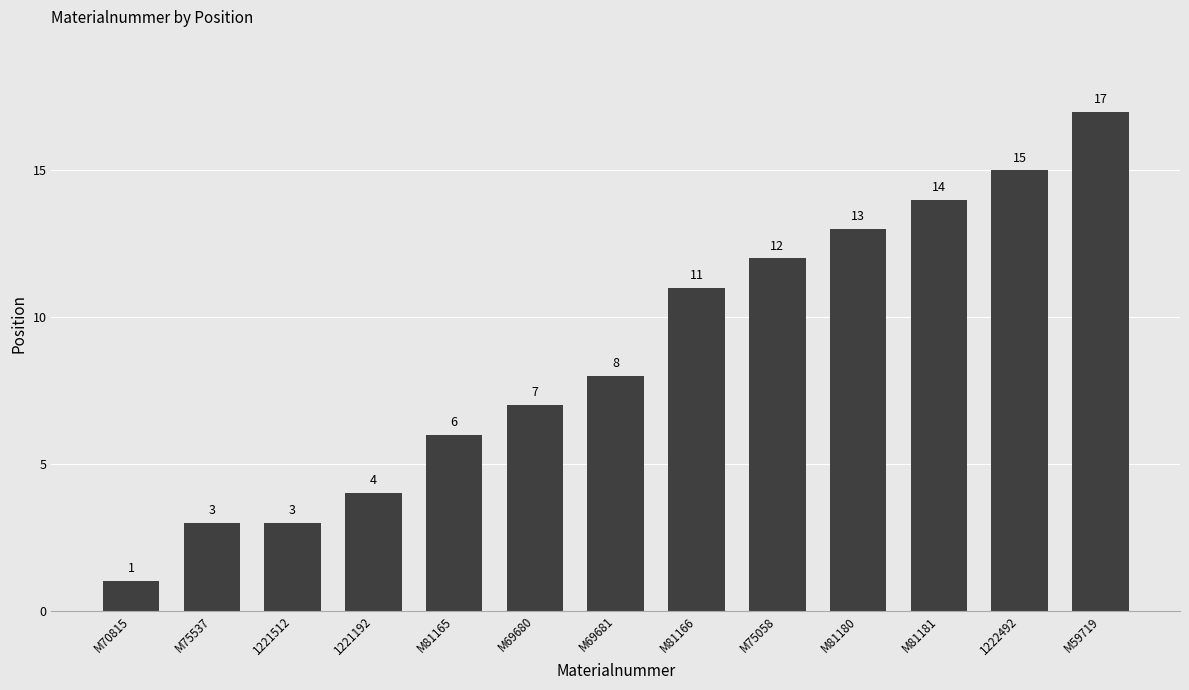

How many values are below 8?

6